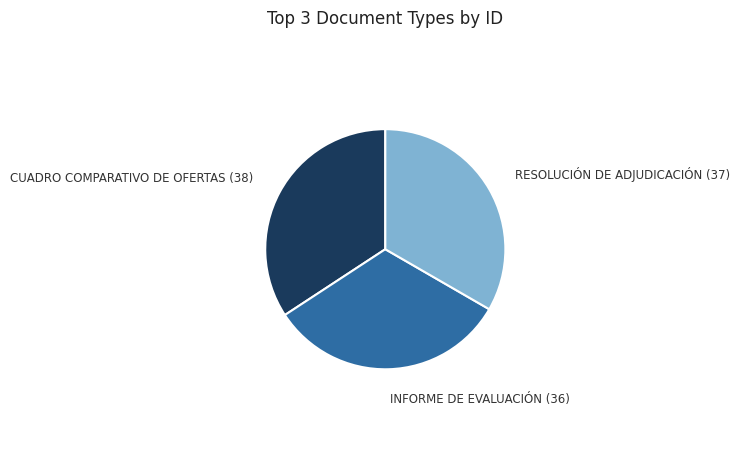

Does any single category account for the majority?

No